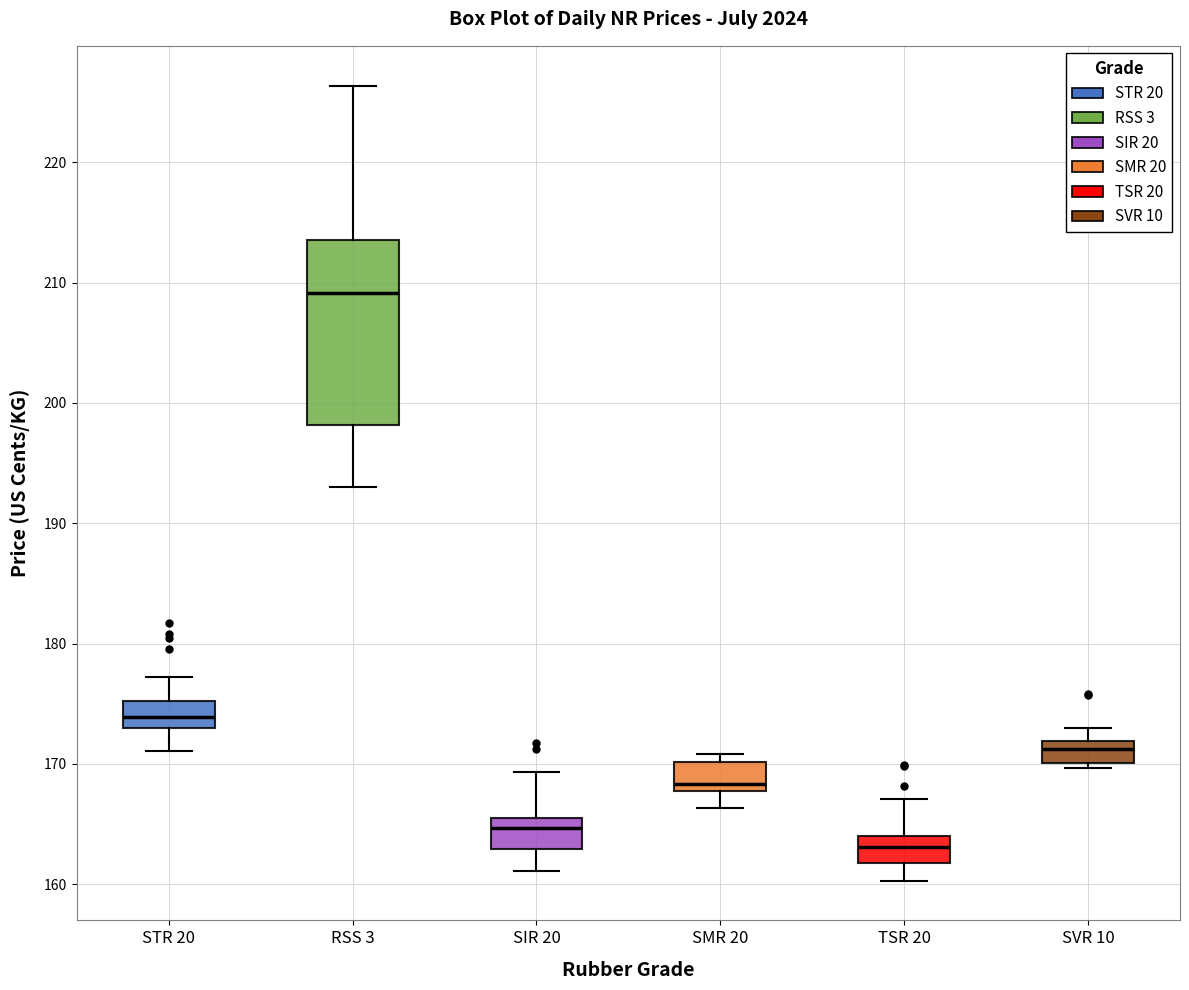

Reading left to right, transcribe this box plot: for each box, give where its median line is, the range the box spans, and where its two whiskers end, as read against the y-axis. The values are not printed on the chart, so give them approximately, as read against the axis.

STR 20: median 174, box 173 to 175, whiskers 171 to 177
RSS 3: median 209, box 198 to 214, whiskers 193 to 226
SIR 20: median 165, box 163 to 166, whiskers 161 to 169
SMR 20: median 168 (just above the box's lower edge), box 168 to 170, whiskers 166 to 171
TSR 20: median 163, box 162 to 164, whiskers 160 to 167
SVR 10: median 171, box 170 to 172, whiskers 170 (just below the box's lower edge) to 173